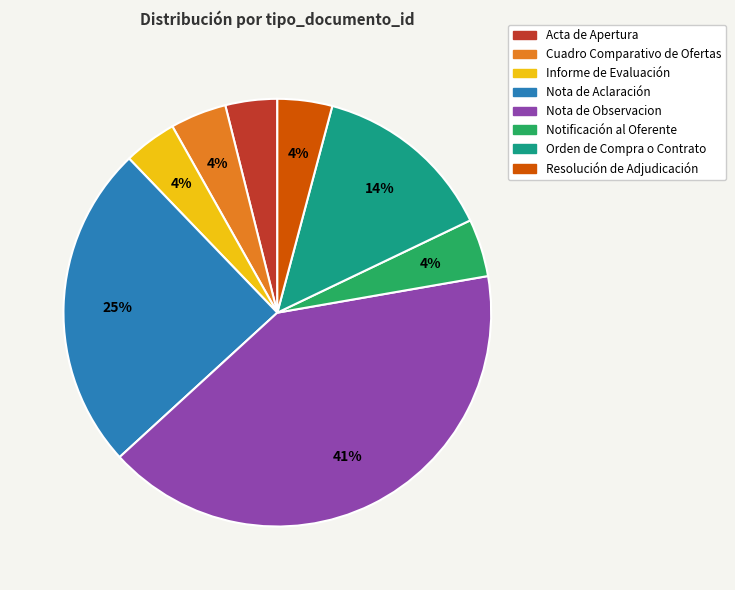

The Cuadro Comparativo de Ofertas slice represents 4% of the pie. True or false?

True